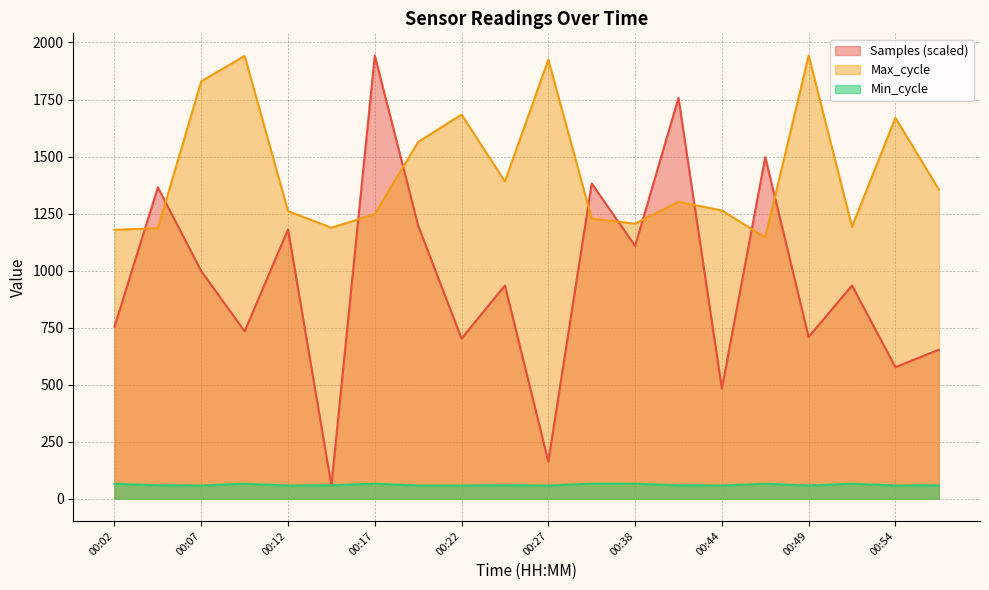

Reading left to right, extract all data points from this chart.

Samples: 753.9	1365.1	997.6	733.9	1180.4	58.0	1943.0	1196.6	702.5	934.8	162.7	1382.3	1108.1	1757.4	482.6	1497.5	709.2	934.8	576.9	653.0
Max_cycle: 1179.0	1186.0	1830.0	1941.0	1261.0	1188.0	1248.0	1564.0	1684.0	1391.0	1925.0	1228.0	1206.0	1301.0	1264.0	1145.0	1943.0	1192.0	1670.0	1356.0
Min_cycle: 66.0	59.0	58.0	66.0	58.0	59.0	66.0	58.0	58.0	59.0	58.0	66.0	66.0	59.0	58.0	66.0	58.0	66.0	58.0	59.0